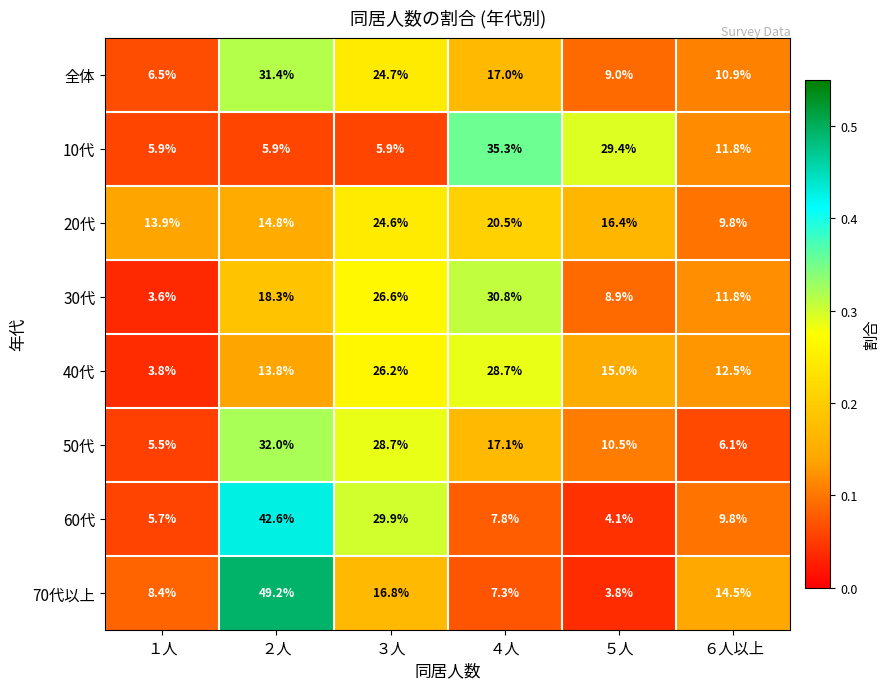

At which category is the sum across all series the highest?

２人